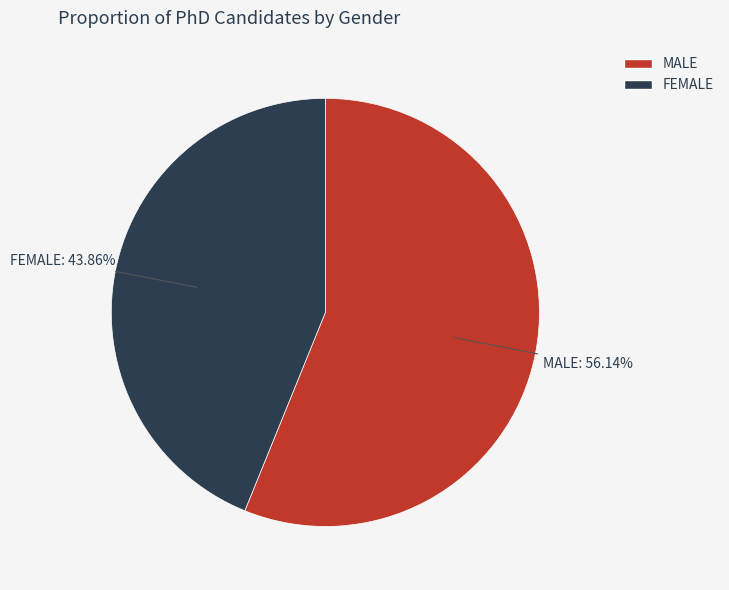

Rank the categories by value from highest to lowest.

MALE, FEMALE